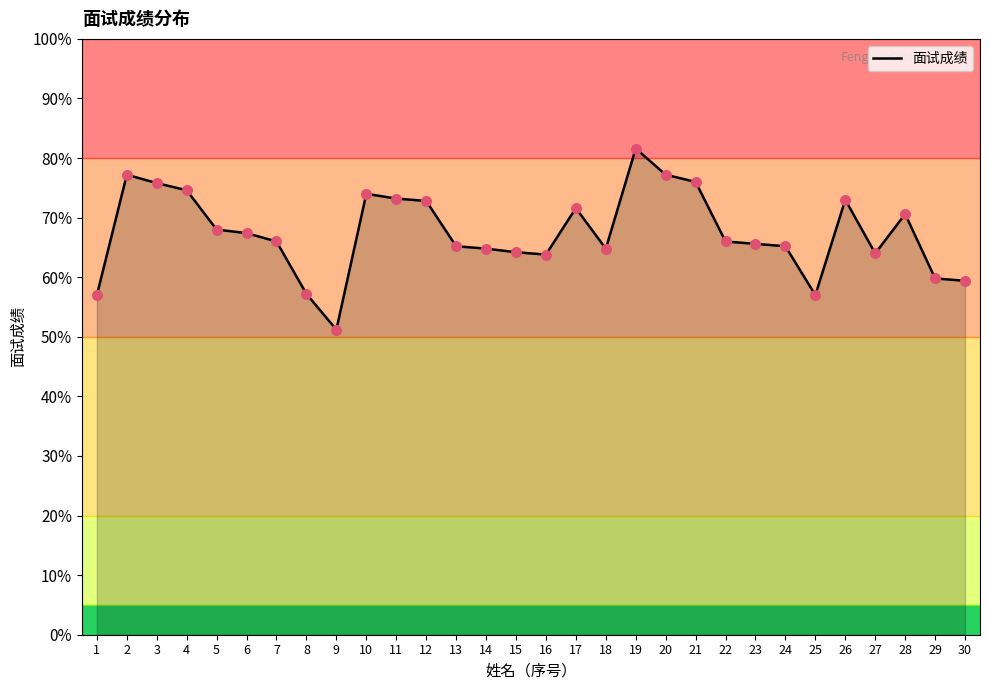

Approximately how many times larger is the value at 14 compared to 19?

0.8